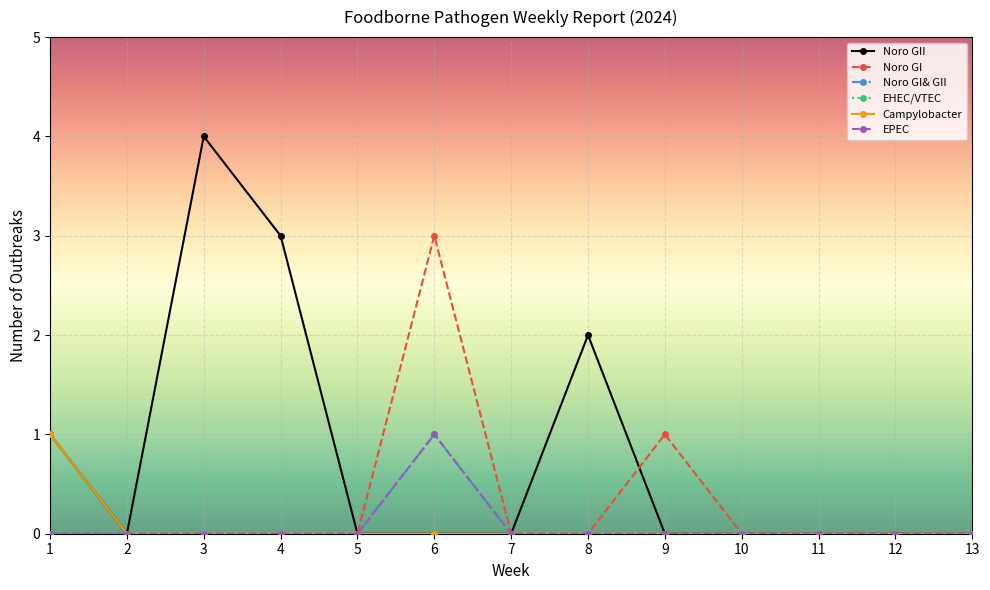

Is it true that EPEC equals 0 at 5?

True